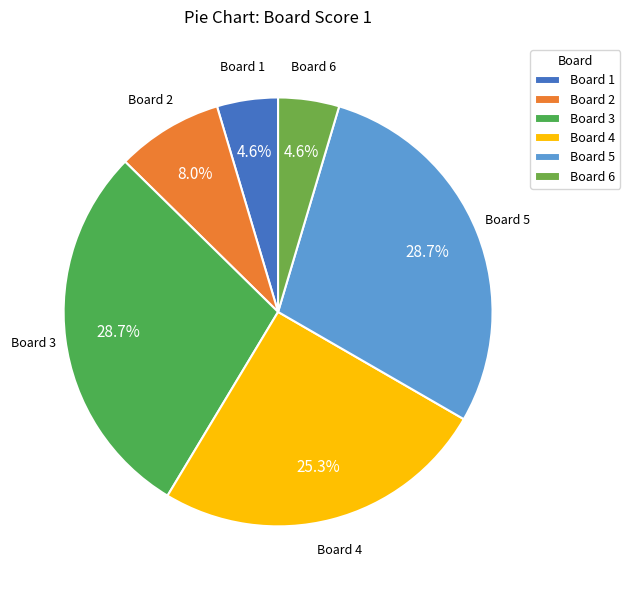

How many segments does this pie chart have?

6